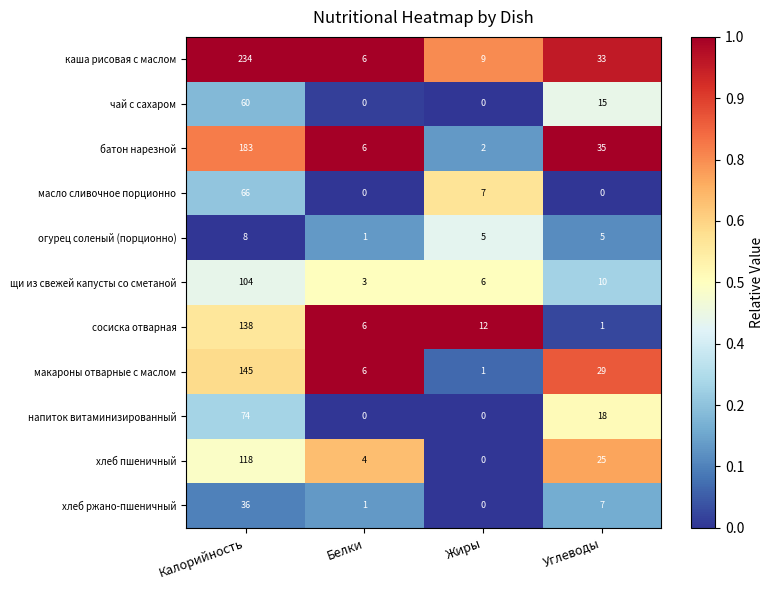

Which series changed the most between Белки and Углеводы?

батон нарезной